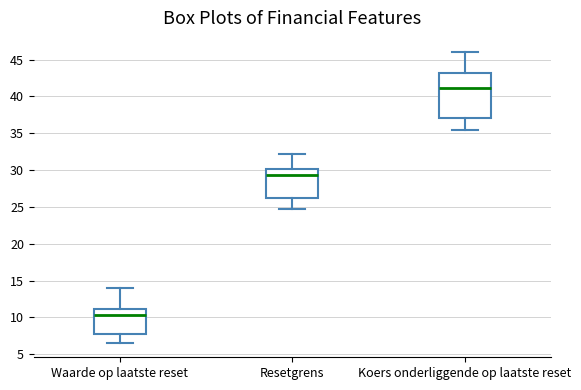

Comparing the boxes themselves (not the whiskers), which one is the tallest?

Koers onderliggende op laatste reset